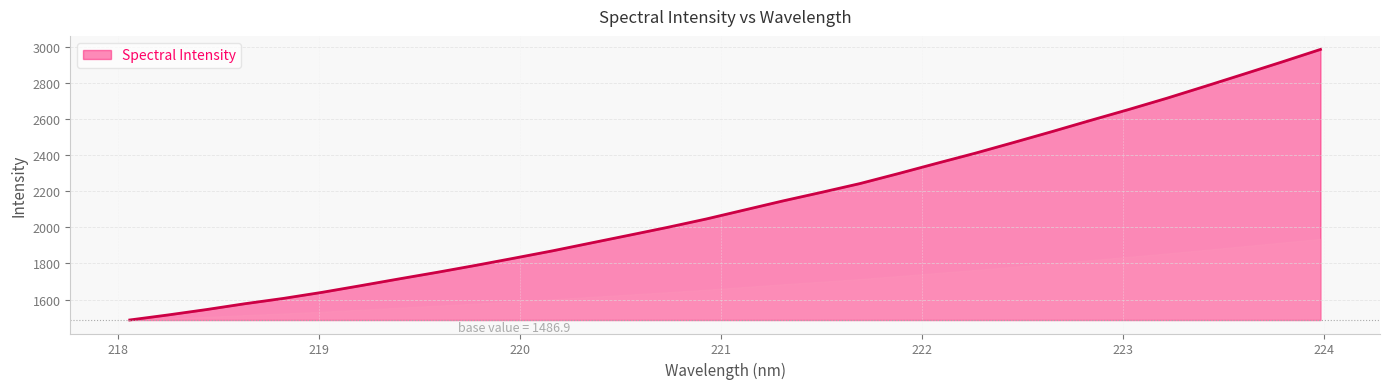

What is the maximum value shown in the chart?

2984.5